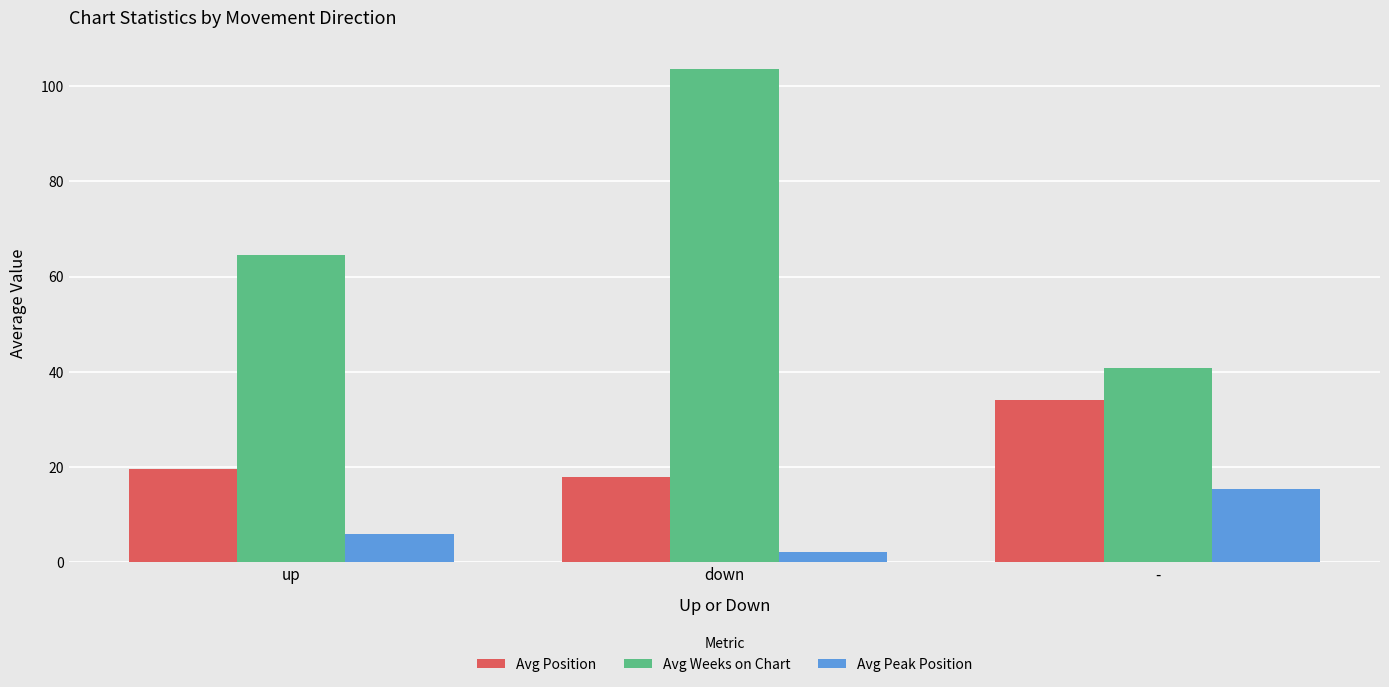

At which label is Avg Weeks on Chart closest to 72?

up